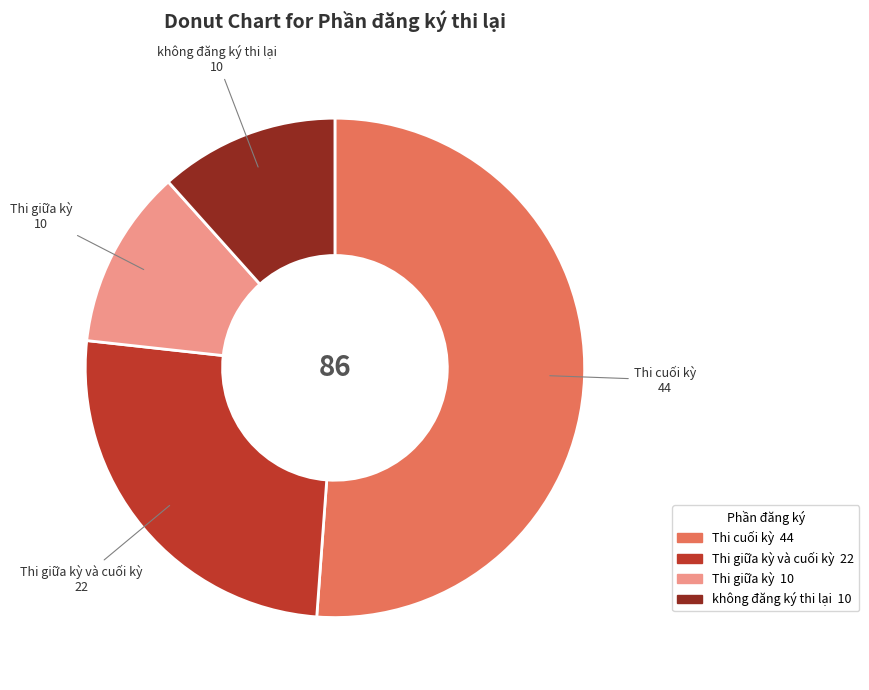

Is there a majority slice in this chart?

Yes